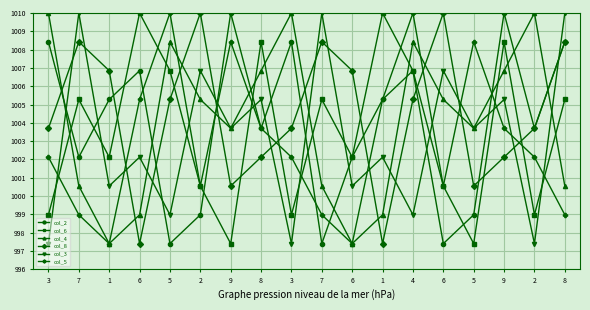

Which series has the largest range (max minus min)?

col_2